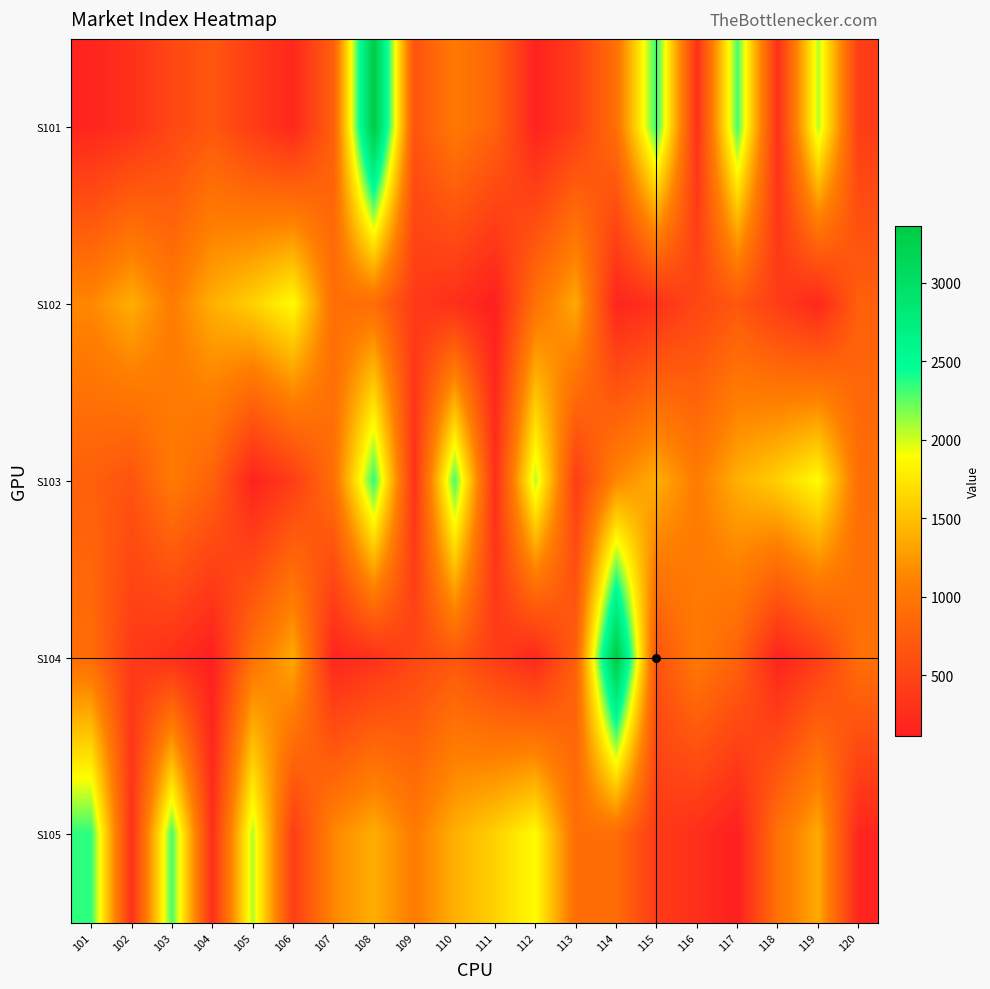

What is the maximum value shown in the chart?

3363